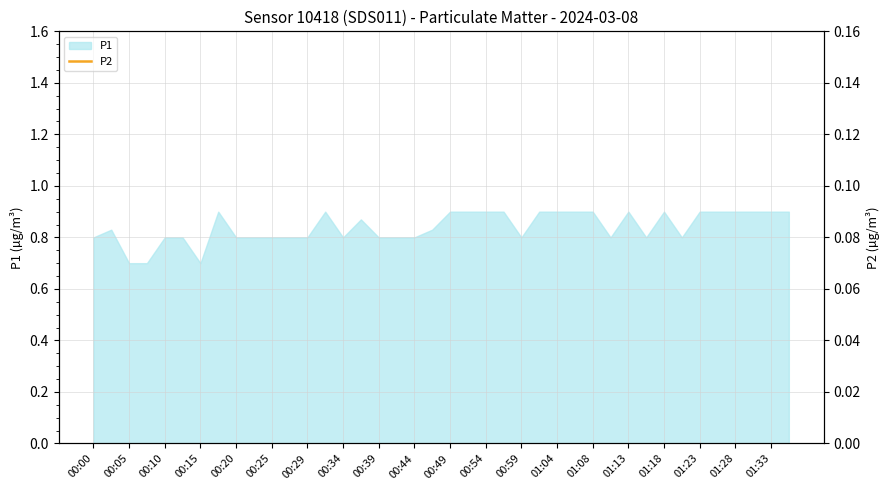

Count the values in the range 0 to 1.

40